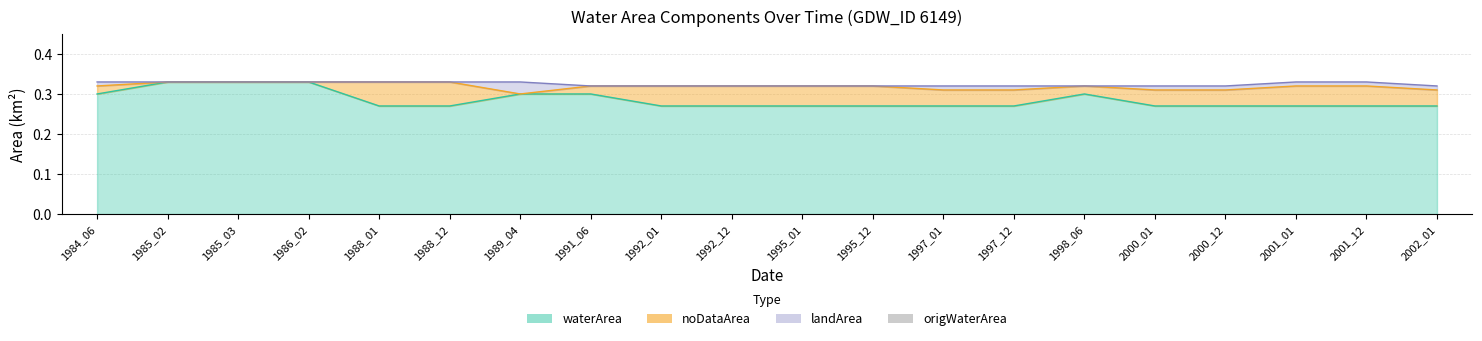

Which series changed the most between 1984_06 and 1988_12?

noDataArea